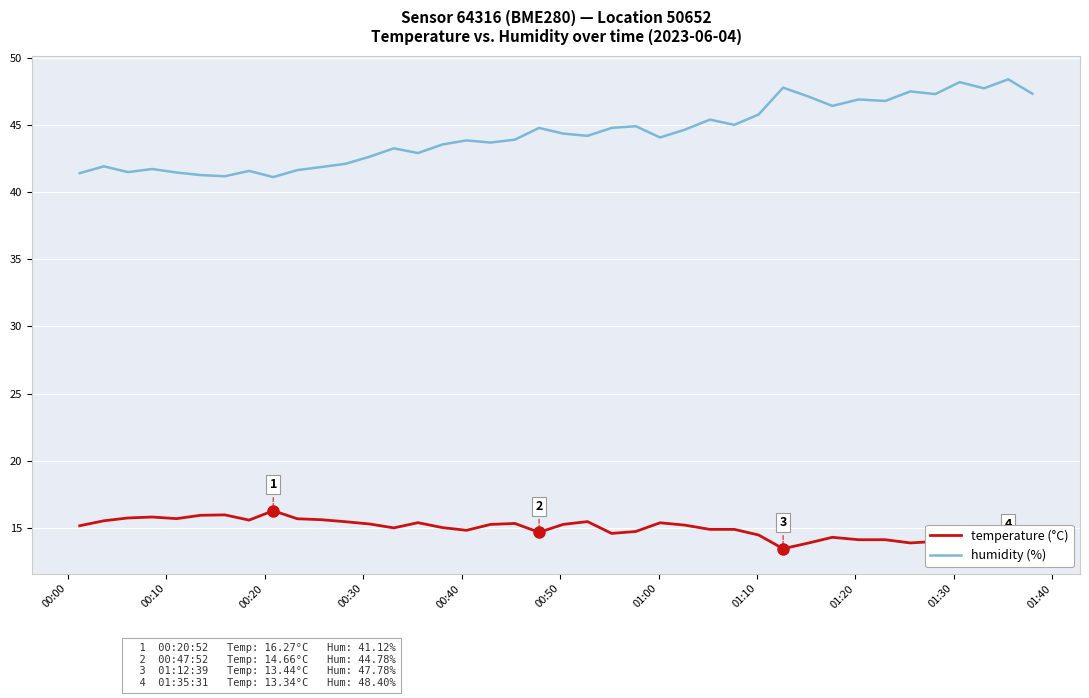

What is the minimum value for humidity (%)?

41.1